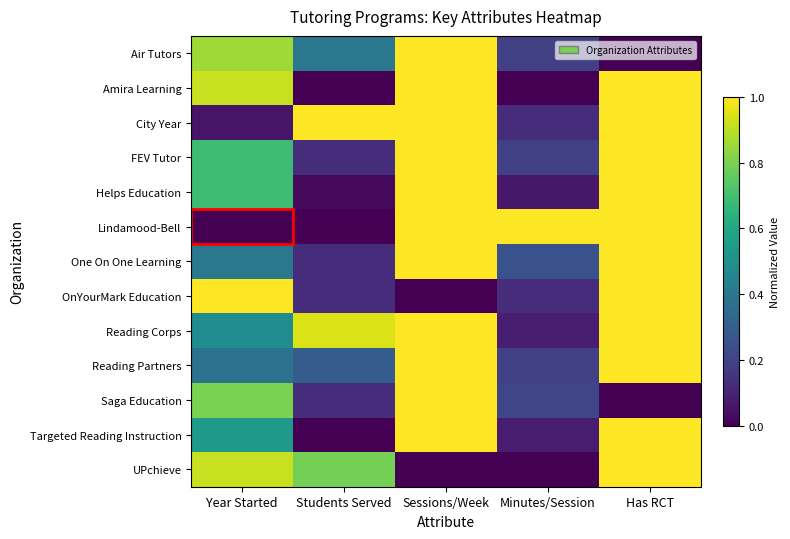

Reading right to left, extract all data points from this chart.

Air Tutors: Has RCT=0.0	Minutes/Session=0.2	Sessions/Week=1.0	Students Served=0.4	Year Started=0.9
Amira Learning: Has RCT=1.0	Minutes/Session=0.0	Sessions/Week=1.0	Students Served=0.0	Year Started=0.9
City Year: Has RCT=1.0	Minutes/Session=0.1	Sessions/Week=1.0	Students Served=1.0	Year Started=0.1
FEV Tutor: Has RCT=1.0	Minutes/Session=0.2	Sessions/Week=1.0	Students Served=0.1	Year Started=0.7
Helps Education: Has RCT=1.0	Minutes/Session=0.1	Sessions/Week=1.0	Students Served=0.0	Year Started=0.7
Lindamood-Bell: Has RCT=1.0	Minutes/Session=1.0	Sessions/Week=1.0	Students Served=0.0	Year Started=0.0
One On One Learning: Has RCT=1.0	Minutes/Session=0.2	Sessions/Week=1.0	Students Served=0.1	Year Started=0.4
OnYourMark Education: Has RCT=1.0	Minutes/Session=0.1	Sessions/Week=0.0	Students Served=0.1	Year Started=1.0
Reading Corps: Has RCT=1.0	Minutes/Session=0.1	Sessions/Week=1.0	Students Served=0.9	Year Started=0.5
Reading Partners: Has RCT=1.0	Minutes/Session=0.2	Sessions/Week=1.0	Students Served=0.3	Year Started=0.4
Saga Education: Has RCT=0.0	Minutes/Session=0.2	Sessions/Week=1.0	Students Served=0.1	Year Started=0.8
Targeted Reading Instruction: Has RCT=1.0	Minutes/Session=0.1	Sessions/Week=1.0	Students Served=0.0	Year Started=0.5
UPchieve: Has RCT=1.0	Minutes/Session=0.0	Sessions/Week=0.0	Students Served=0.8	Year Started=0.9